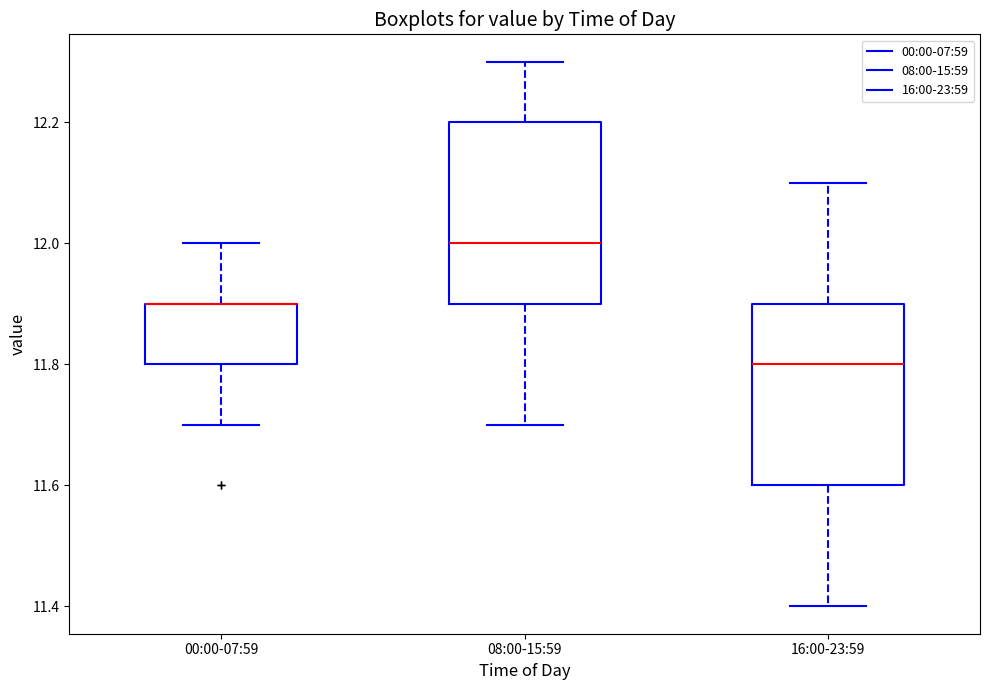

Where does the lower whisker of the box for 08:00-15:59 end on the y-axis? The values are not printed on the chart, so give them approximately, as read against the axis.

11.7